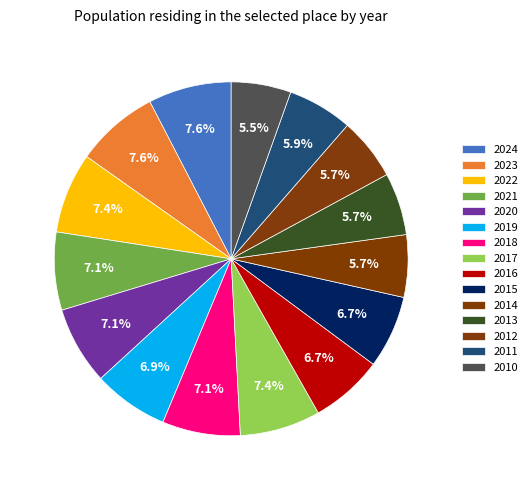

Rank the categories by value from highest to lowest.

2024, 2023, 2022, 2017, 2021, 2020, 2018, 2019, 2016, 2015, 2011, 2014, 2013, 2012, 2010